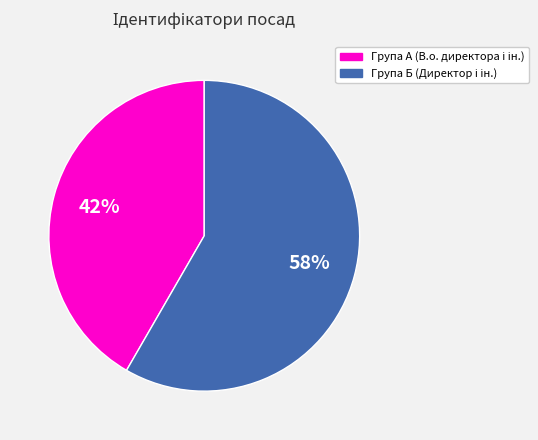

To the nearest percent, what is the average slice percentage?

50%